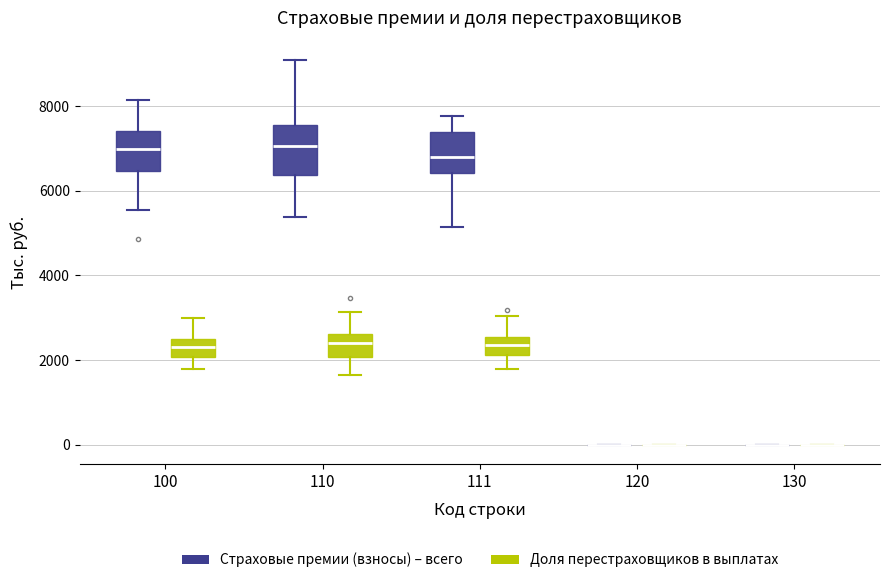

Reading left to right, read every box against the y-axis: the position of its median line, the range the box covers, and the ends of its whiskers. The values are not printed on the chart, so give them approximately, as read against the axis.

100 (Страховые премии (взносы) – всего): median 7000, box 6400 to 7400, whiskers 5600 to 8200
100 (Доля перестраховщиков в выплатах): median 2400 (inside the box), box 2000 to 2400, whiskers 1800 to 3000
110 (Страховые премии (взносы) – всего): median 7000, box 6400 to 7600, whiskers 5400 to 9000
110 (Доля перестраховщиков в выплатах): median 2400, box 2000 to 2600, whiskers 1600 to 3200
111 (Страховые премии (взносы) – всего): median 6800, box 6400 to 7400, whiskers 5200 to 7800
111 (Доля перестраховщиков в выплатах): median 2400, box 2200 to 2600, whiskers 1800 to 3000
120 (Страховые премии (взносы) – всего): box collapsed to a line at 0, whiskers 0 to 0
120 (Доля перестраховщиков в выплатах): box collapsed to a line at 0, whiskers 0 to 0
130 (Страховые премии (взносы) – всего): box collapsed to a line at 0, whiskers 0 to 0
130 (Доля перестраховщиков в выплатах): box collapsed to a line at 0, whiskers 0 to 0